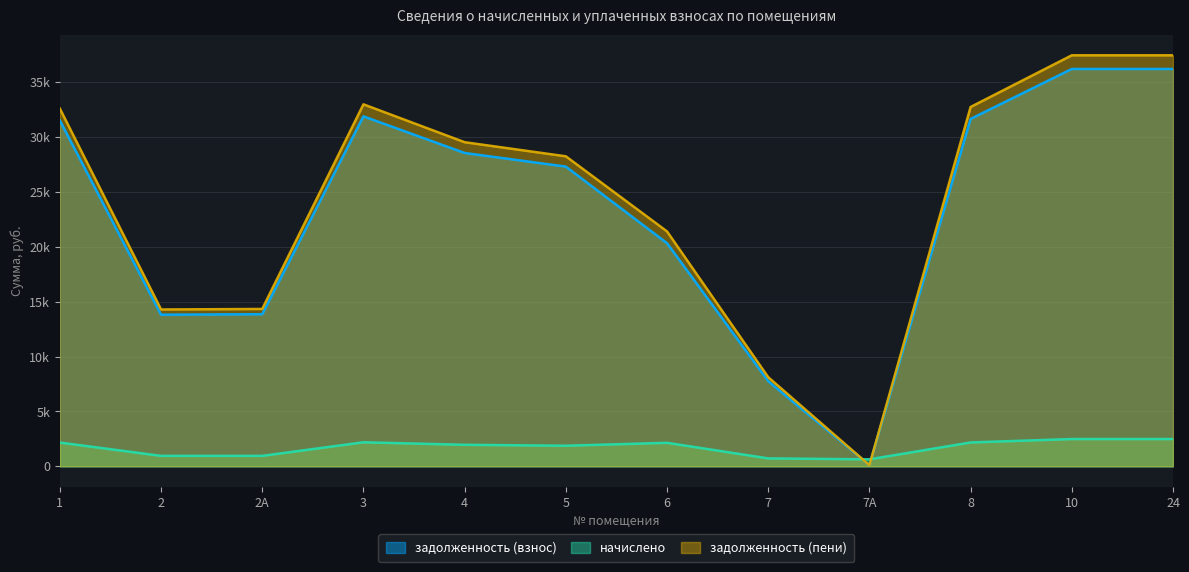

What is the highest value of the задолженность (пени) series?

37438.8